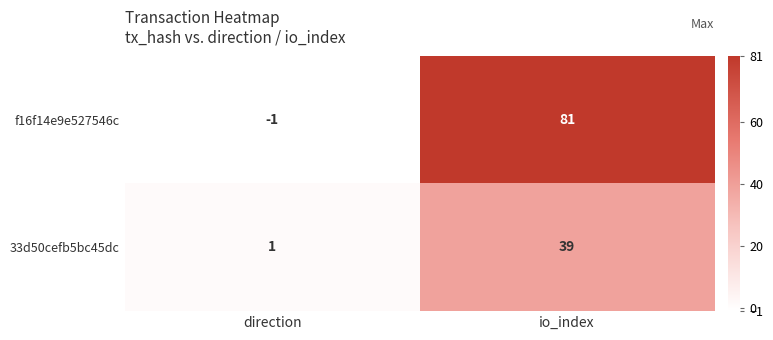

Where is f16f14e9e527546c nearest to the value 40?

direction